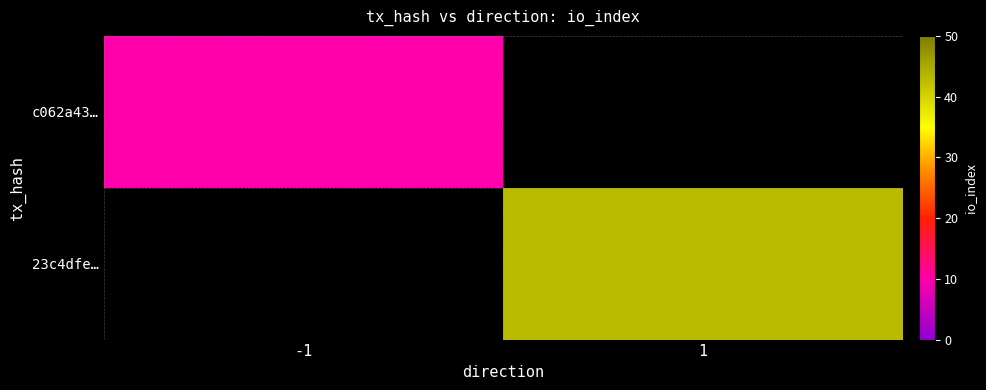

How many series are shown in this chart?

2